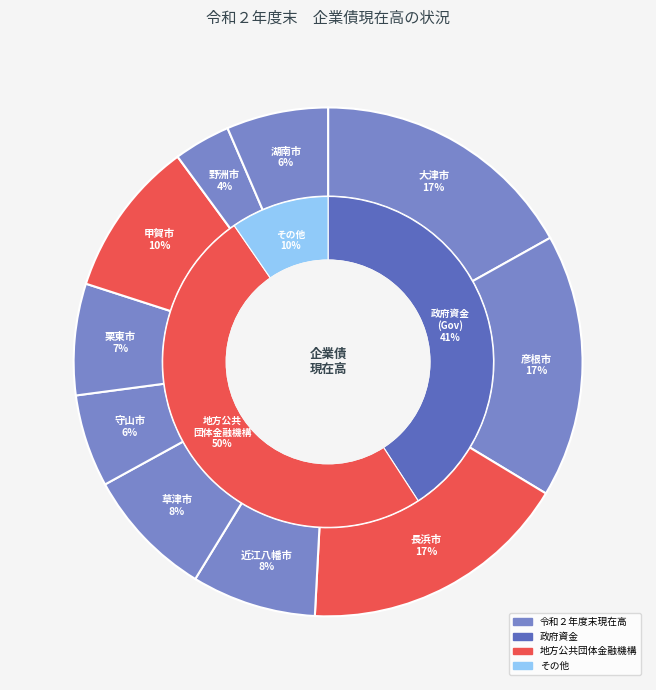

Count the number of slices in the pie.

10